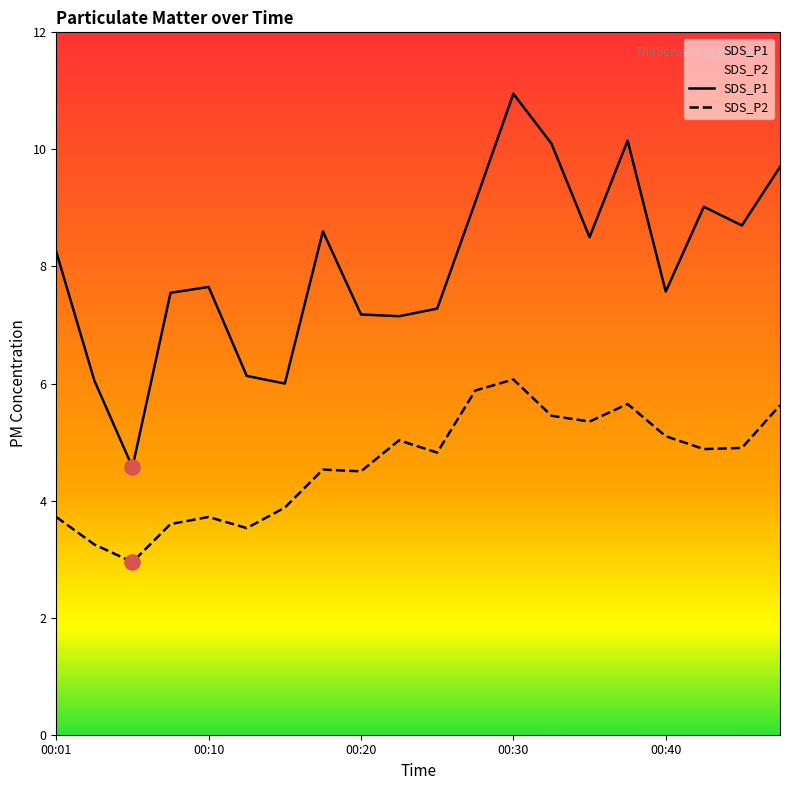

Which series contains the lowest Y value?

SDS_P2